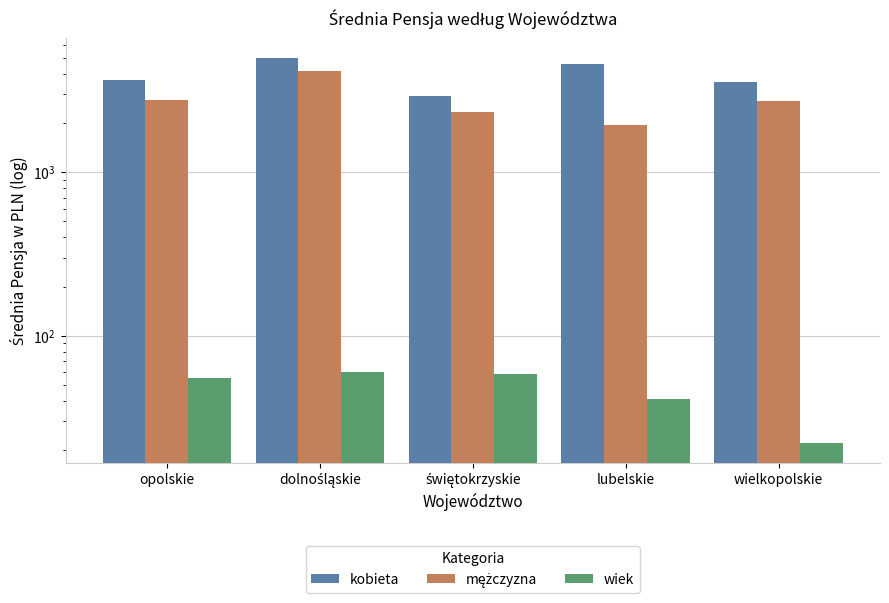

At which category is the sum across all series the highest?

dolnośląskie